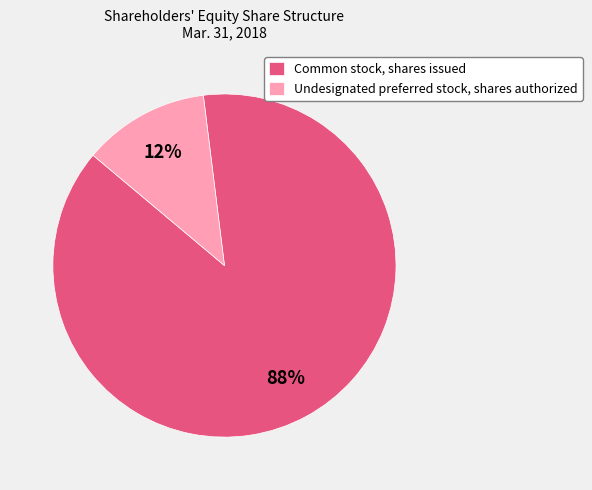

To the nearest percent, what percentage of the pie is Common stock, shares issued?

88%